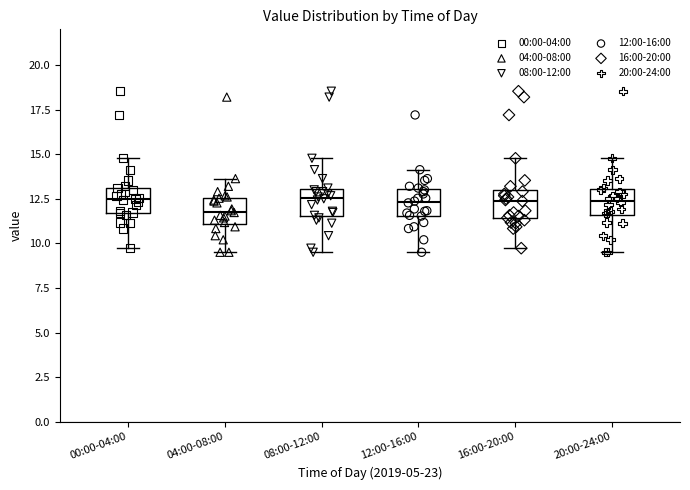

Which box has the lowest median line?

04:00-08:00